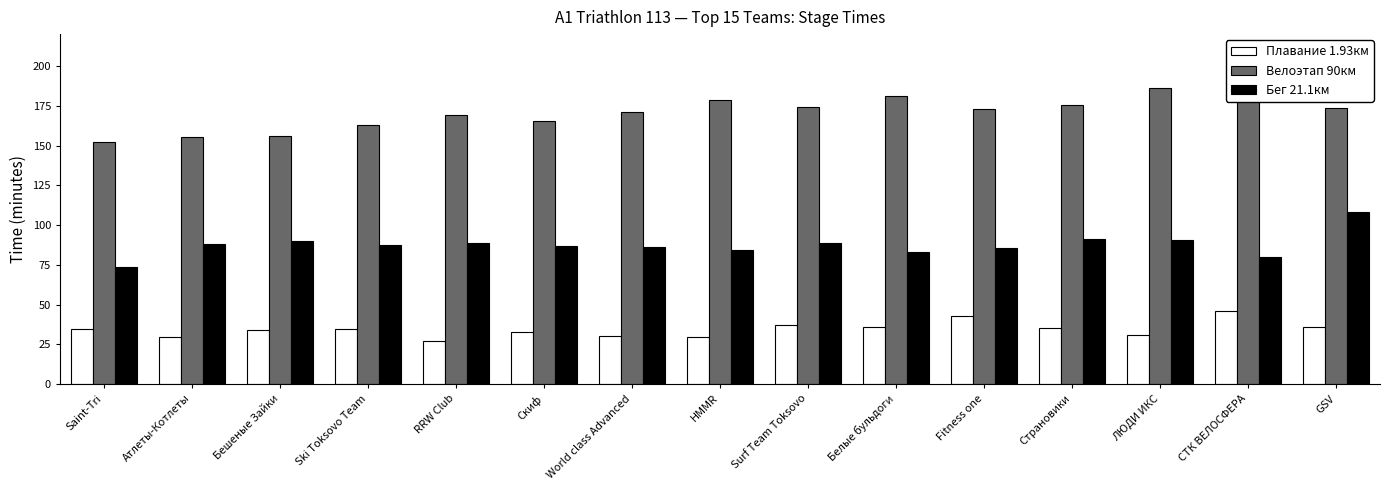

Reading left to right, what are all the values shown in this chart?

Плавание 1.93км: 34.6	29.6	34.1	34.6	27.4	33.0	30.4	29.9	37.1	35.9	42.8	35.4	31.1	46.0	36.0
Велоэтап 90км: 152.1	155.5	156.2	162.8	169.4	165.5	171.2	178.7	174.3	180.9	172.8	175.3	185.8	189.0	173.3
Бег 21.1км: 74.0	88.2	90.3	87.2	88.7	86.8	86.1	84.4	88.9	83.2	85.8	91.3	90.8	80.2	108.4